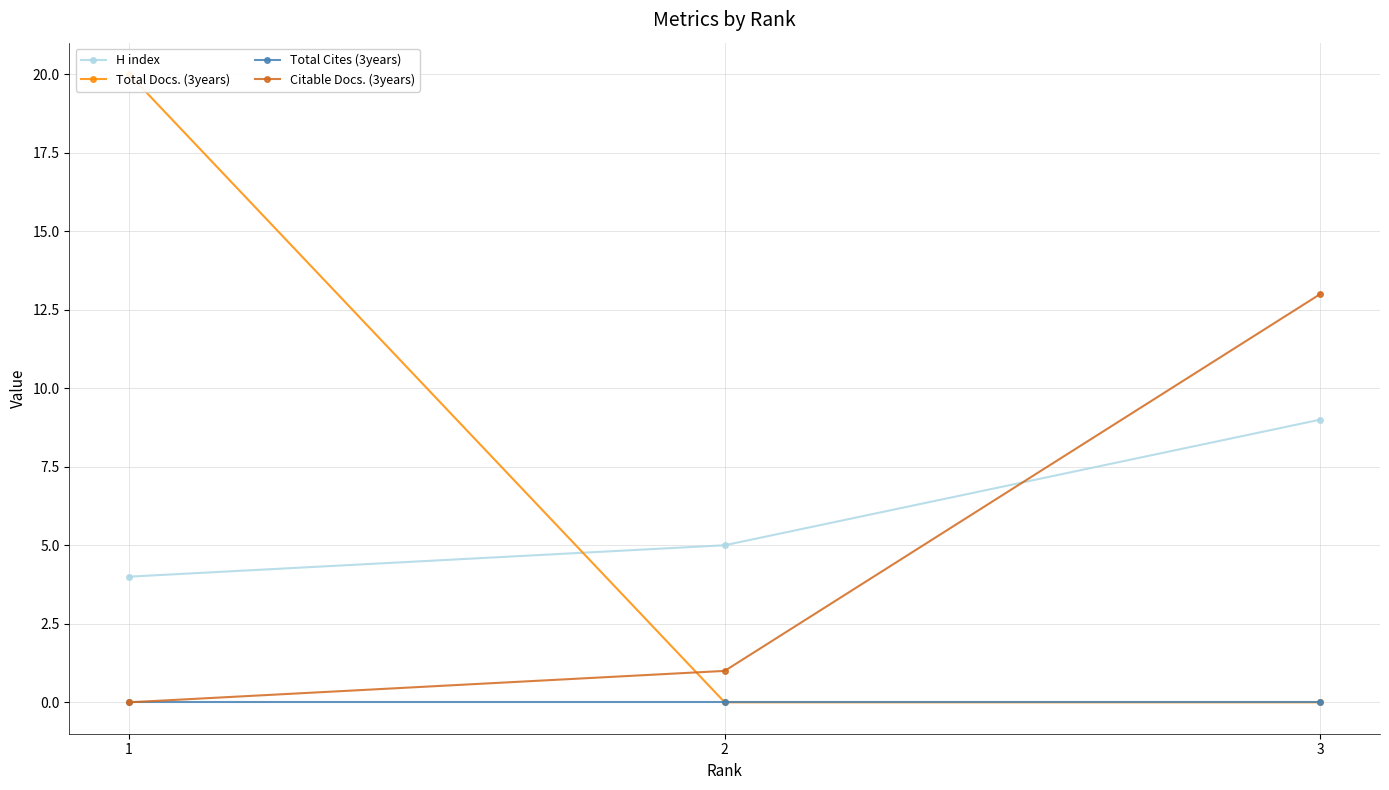

Rank the categories by Total Cites (3years) value from highest to lowest.

1, 2, 3